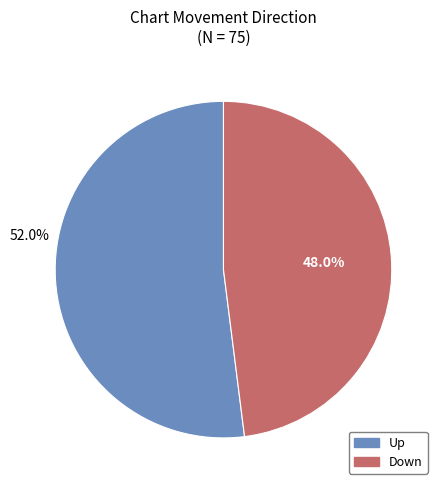

Is there a majority slice in this chart?

Yes